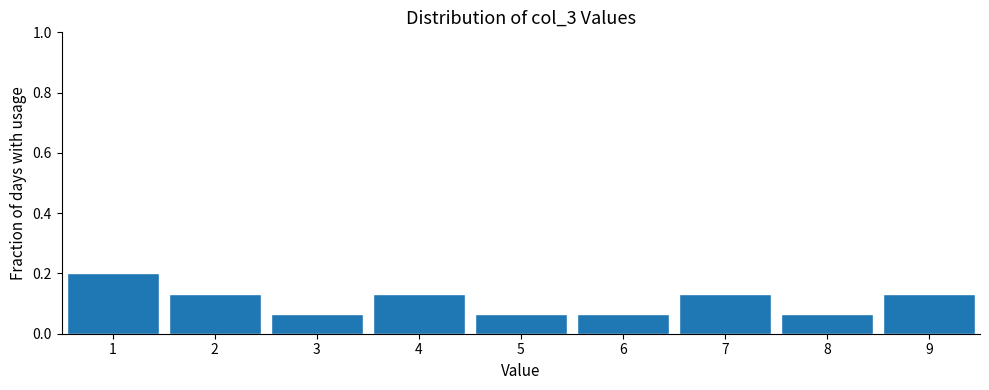

Which range on the x-axis has the tallest bar?

0.5 to 1.5